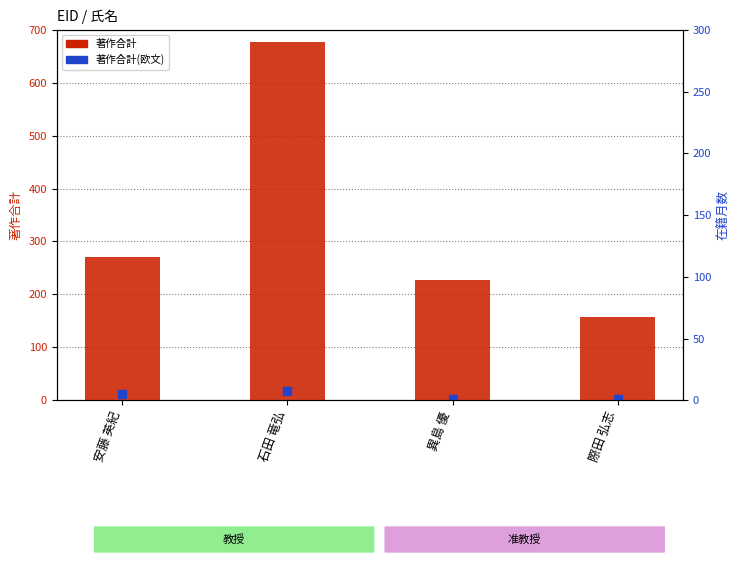

Which series contains the highest Y value?

著作合計